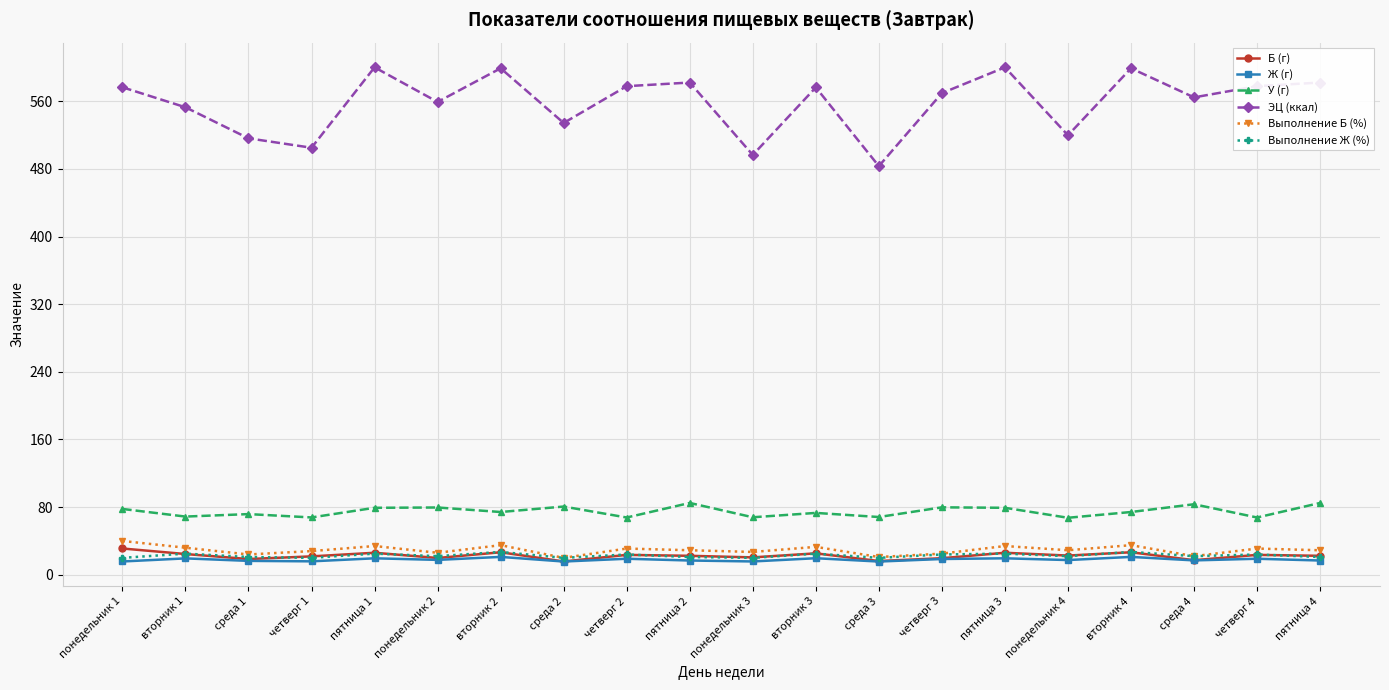

What is the label of the 10th point from the left?

пятница 2